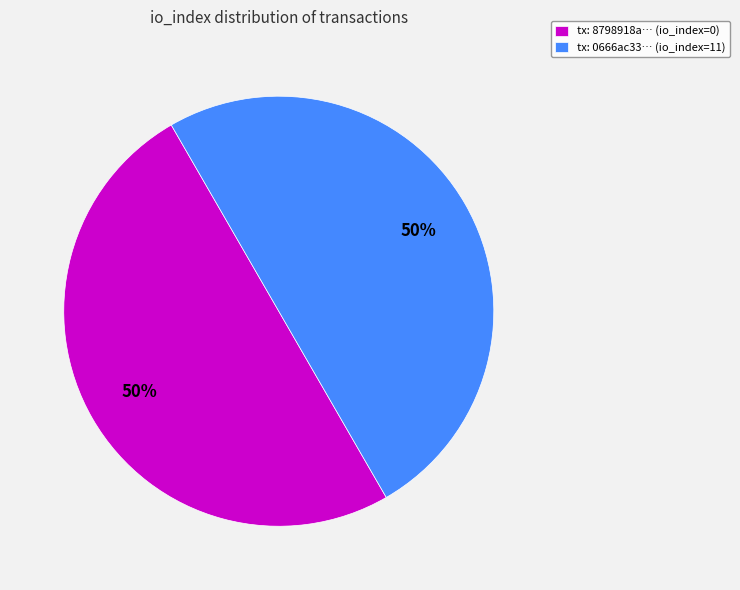

True or false: tx: 8798918a… (io_index=0) accounts for 58% of the total.

False